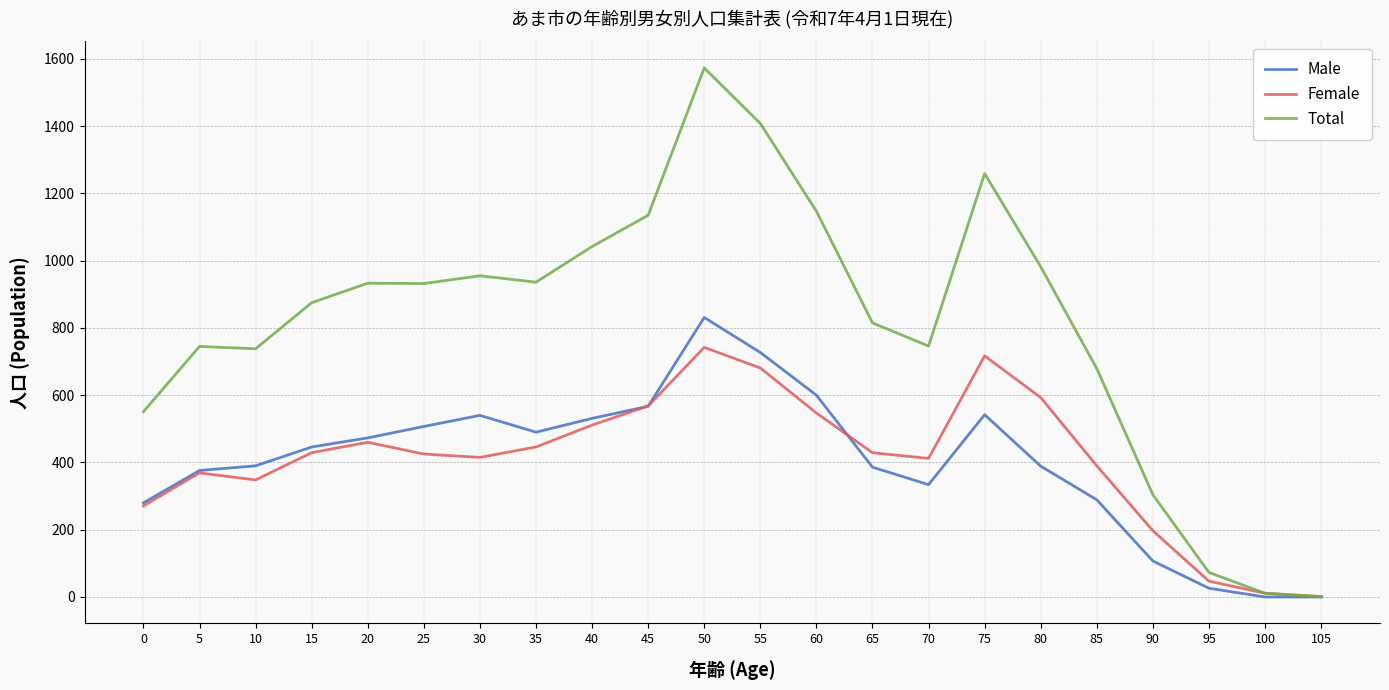

What is the average value of the Female series?

410